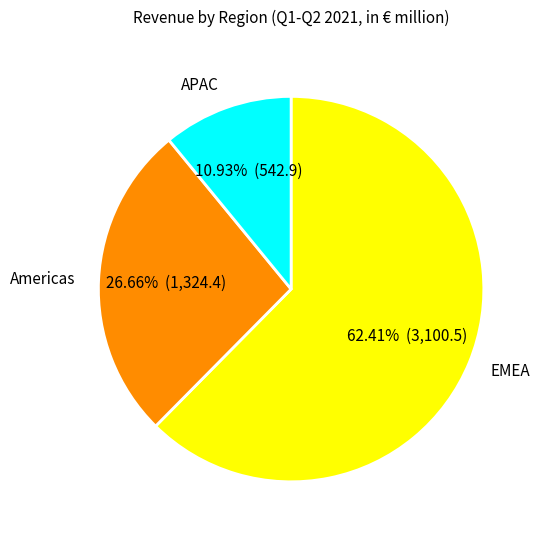

Which category has the smallest portion of the pie?

APAC